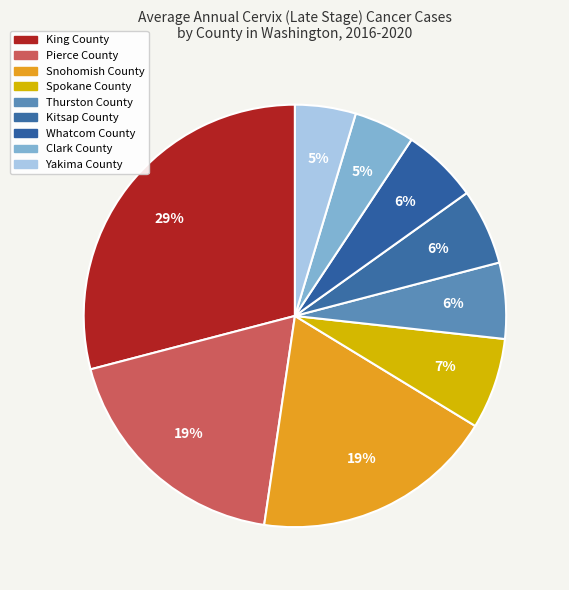

How many slices are in this pie chart?

9